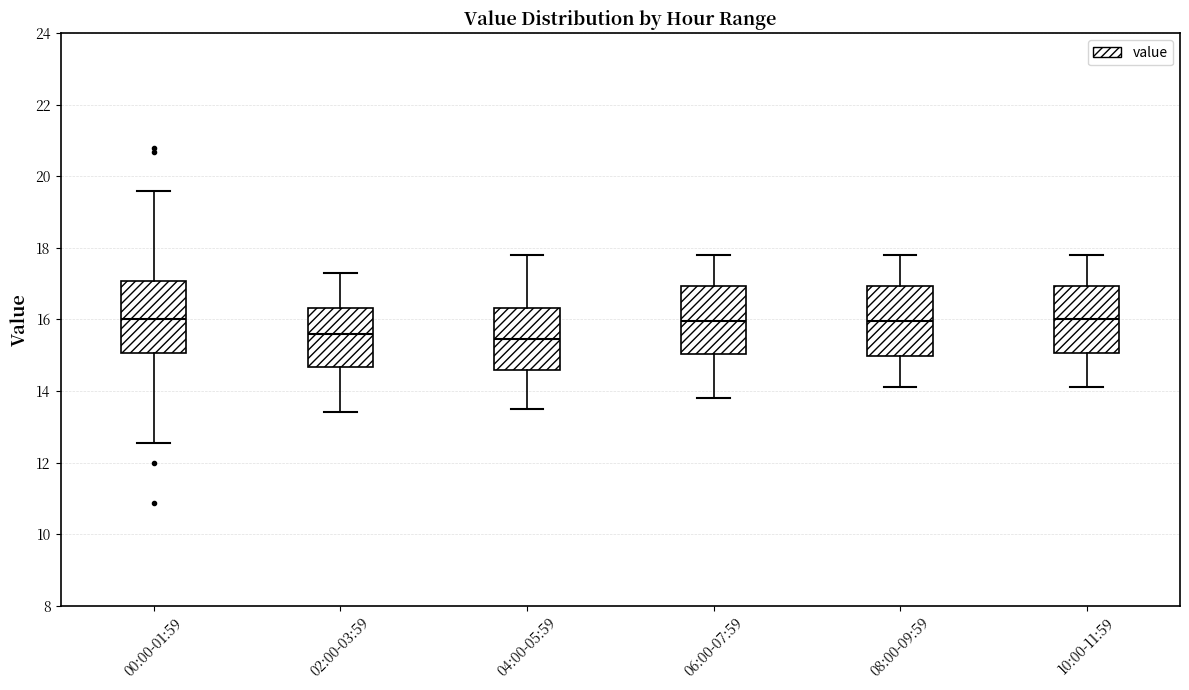

Reading left to right, transcribe this box plot: for each box, give where its median line is, the range the box spans, and where its two whiskers end, as read against the y-axis. The values are not printed on the chart, so give them approximately, as read against the axis.

00:00-01:59: median 16.0, box 15.0 to 17.0, whiskers 12.6 to 19.6
02:00-03:59: median 15.6, box 14.6 to 16.4, whiskers 13.4 to 17.4
04:00-05:59: median 15.4, box 14.6 to 16.4, whiskers 13.6 to 17.8
06:00-07:59: median 16.0, box 15.0 to 17.0, whiskers 13.8 to 17.8
08:00-09:59: median 16.0, box 15.0 to 17.0, whiskers 14.2 to 17.8
10:00-11:59: median 16.0, box 15.0 to 17.0, whiskers 14.2 to 17.8